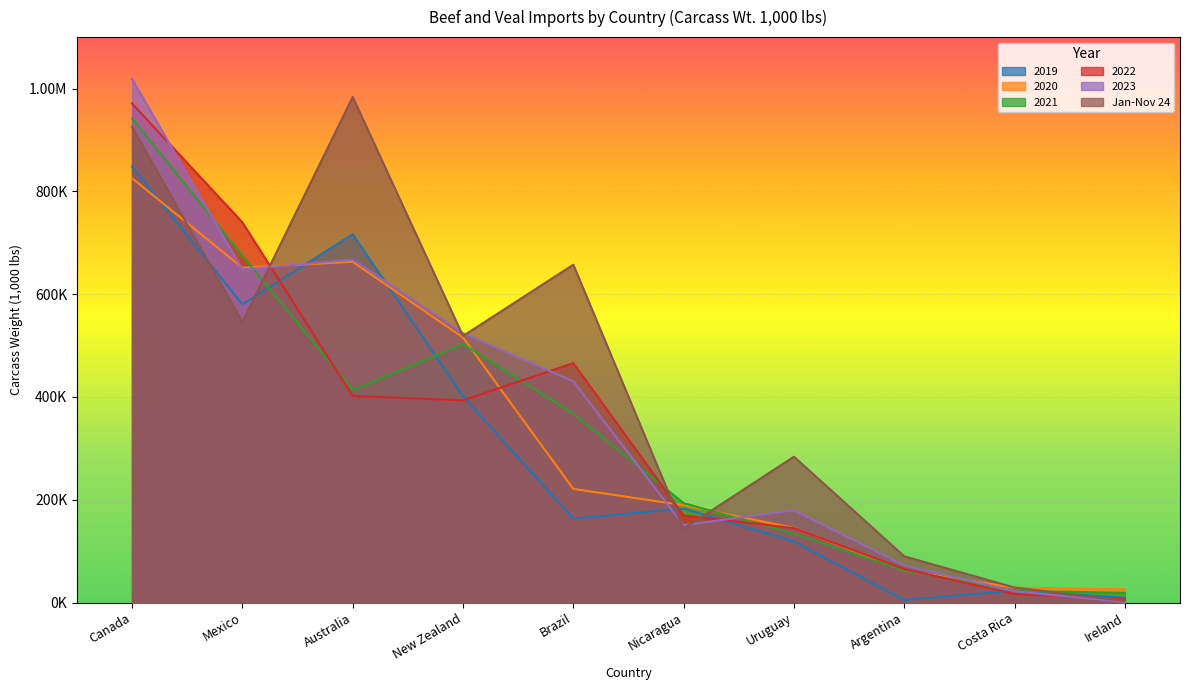

What is the average value of the 2020 series?

332750.5